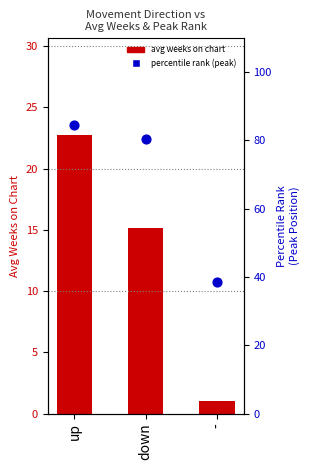

At how many categories does at least one series exceed 46?

2